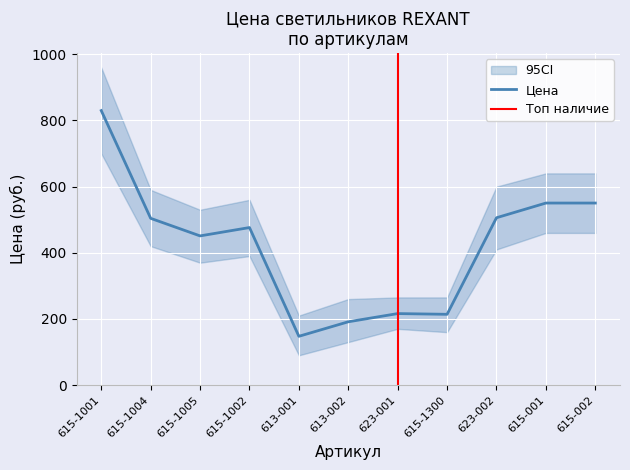

Which has a higher value, 615-1001 or 613-001?

615-1001